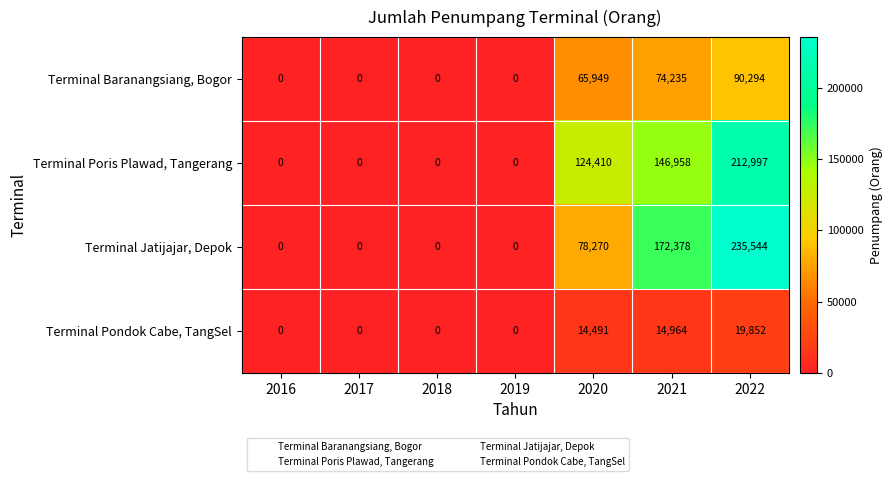

Reading right to left, transcribe all the data shown in this chart.

Terminal Baranangsiang, Bogor: 90294	74235	65949	0	0	0	0
Terminal Poris Plawad, Tangerang: 212997	146958	124410	0	0	0	0
Terminal Jatijajar, Depok: 235544	172378	78270	0	0	0	0
Terminal Pondok Cabe, TangSel: 19852	14964	14491	0	0	0	0